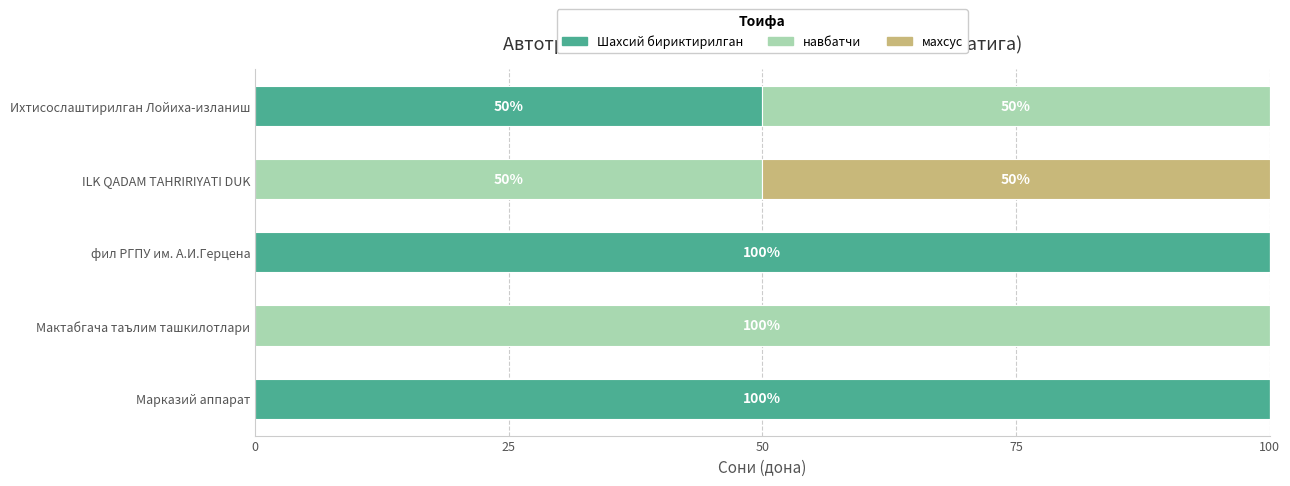

What is the total value across all series at Марказий аппарат?

100